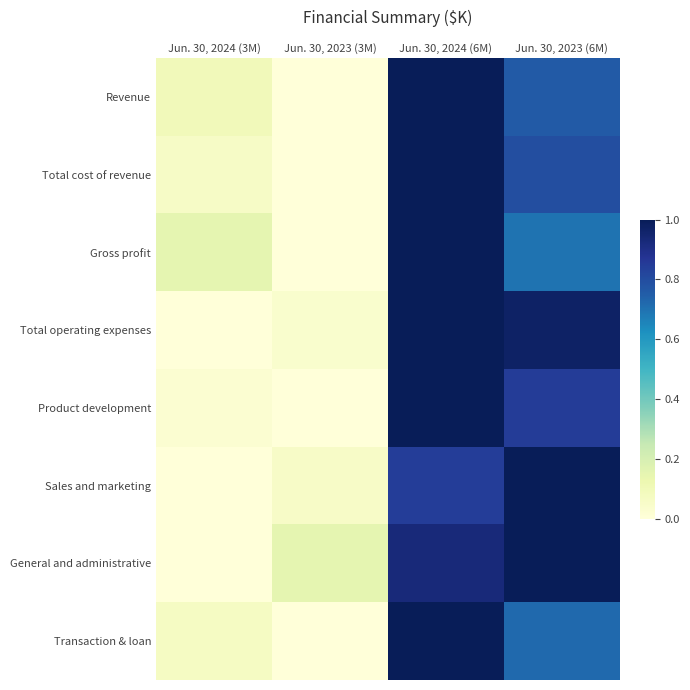

Which series has the largest total across all categories?

General and administrative